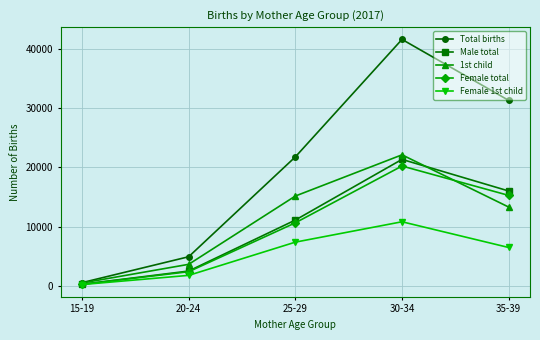

Between 20-24 and 25-29, which series saw the biggest shift?

Total births